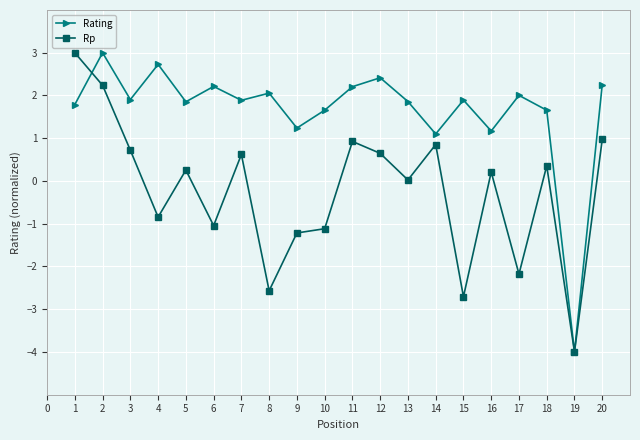

What is the difference between the highest and lowest values at 16?

1.0